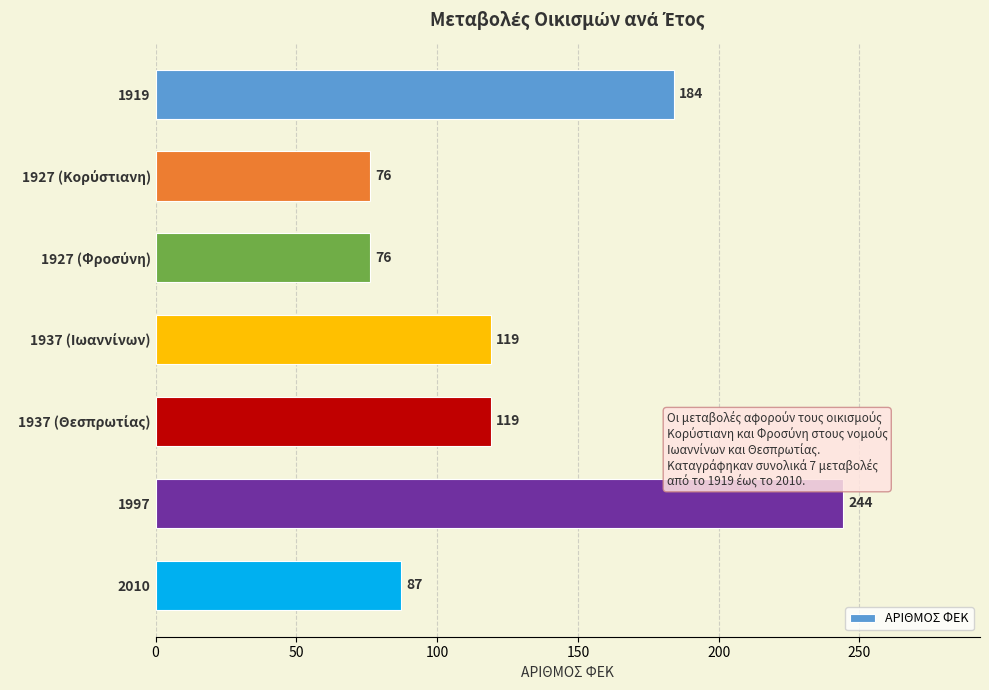

What is the difference between the maximum and minimum values?

168